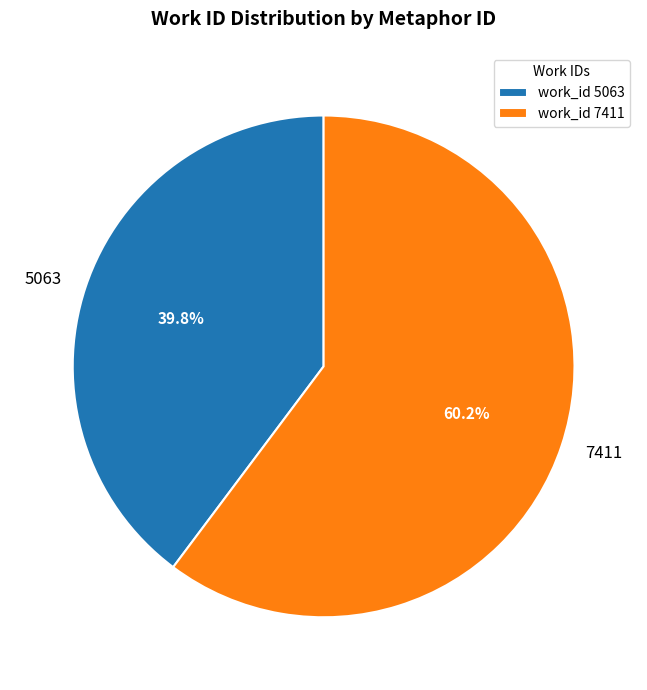

How many segments does this pie chart have?

2